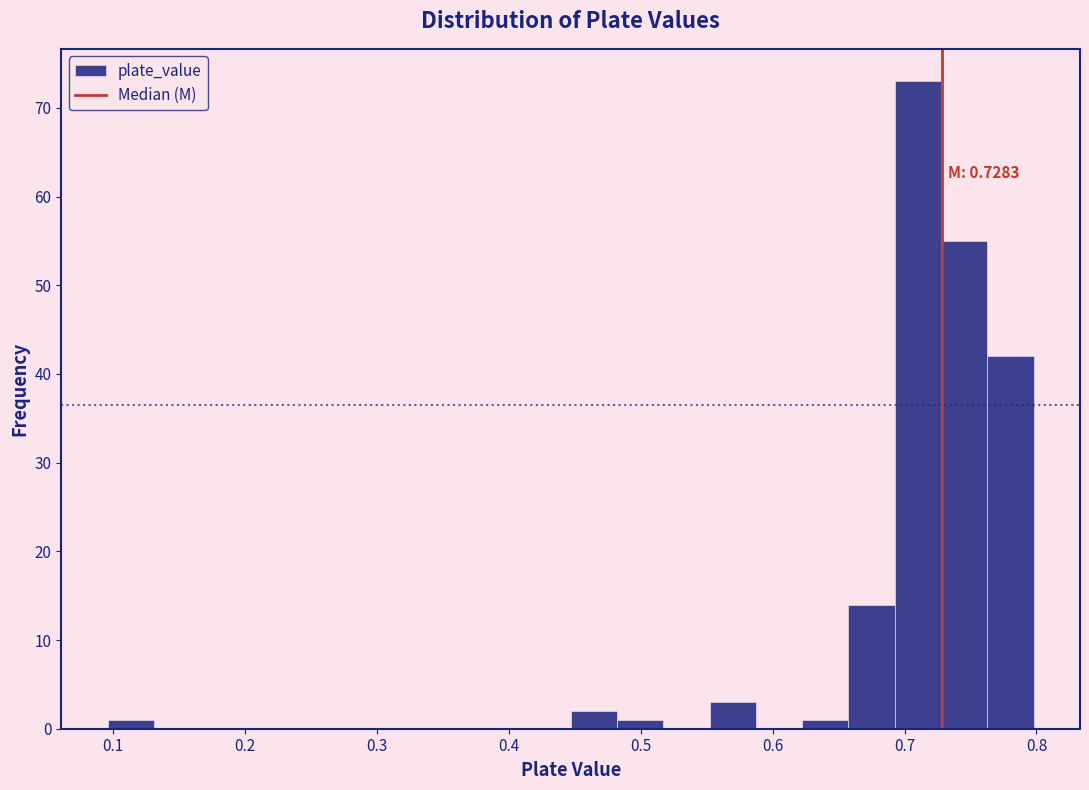

Around what value on the x-axis is the tallest bar? Give the approximate position of its centre, as read against the axis.

0.71